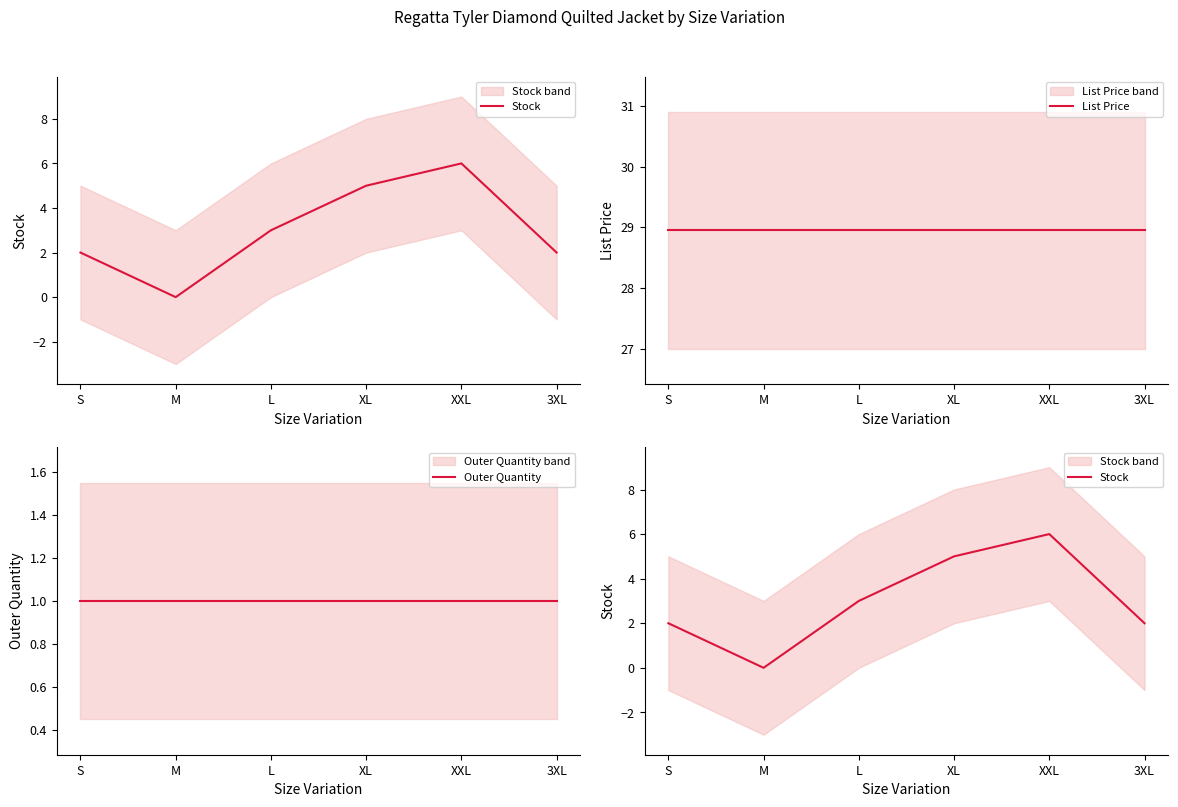

What is the highest value of the Outer Quantity series?

1.0